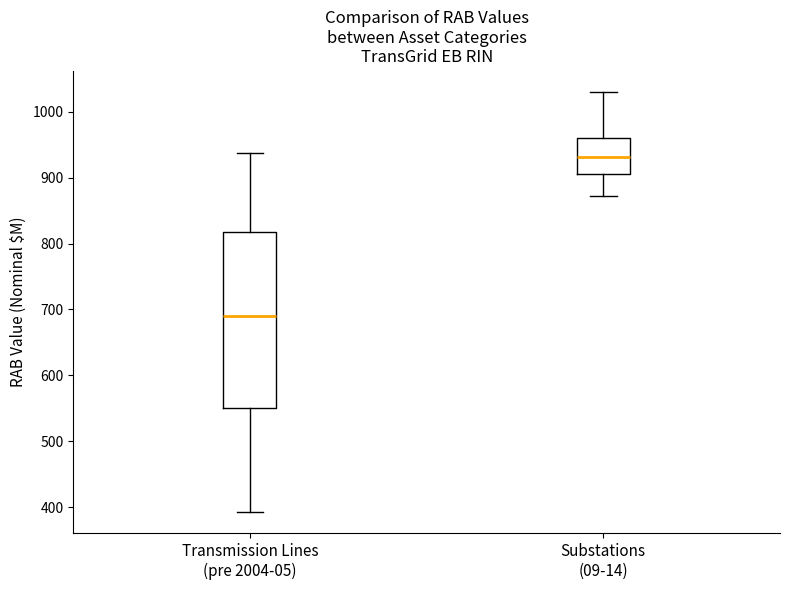

Reading left to right, read every box against the y-axis: the position of its median line, the range the box covers, and the ends of its whiskers. The values are not printed on the chart, so give them approximately, as read against the axis.

Transmission Lines (pre 2004-05): median 690, box 550 to 820, whiskers 390 to 940
Substations (09-14): median 930, box 900 to 960, whiskers 870 to 1030